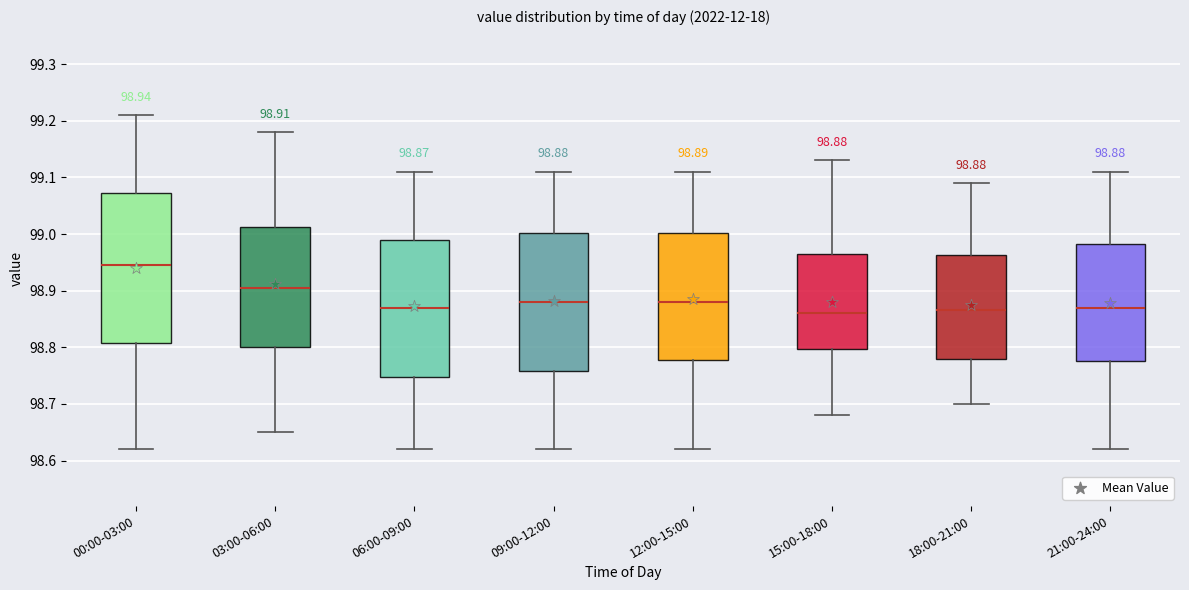

Which box is the tallest, from its lower edge to its upper edge?

00:00-03:00